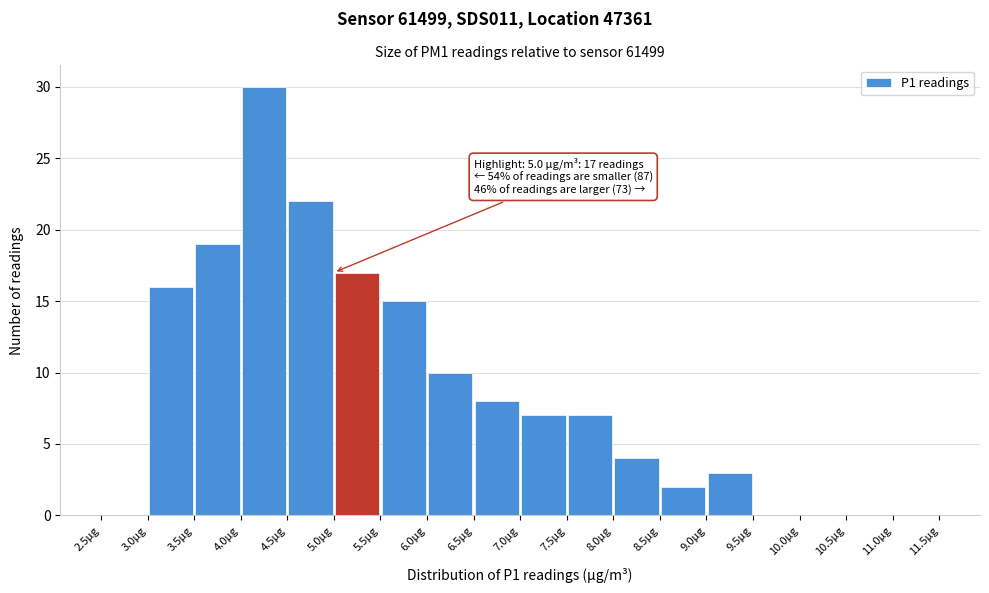

Which range on the x-axis has the tallest bar?

4.0 to 4.5